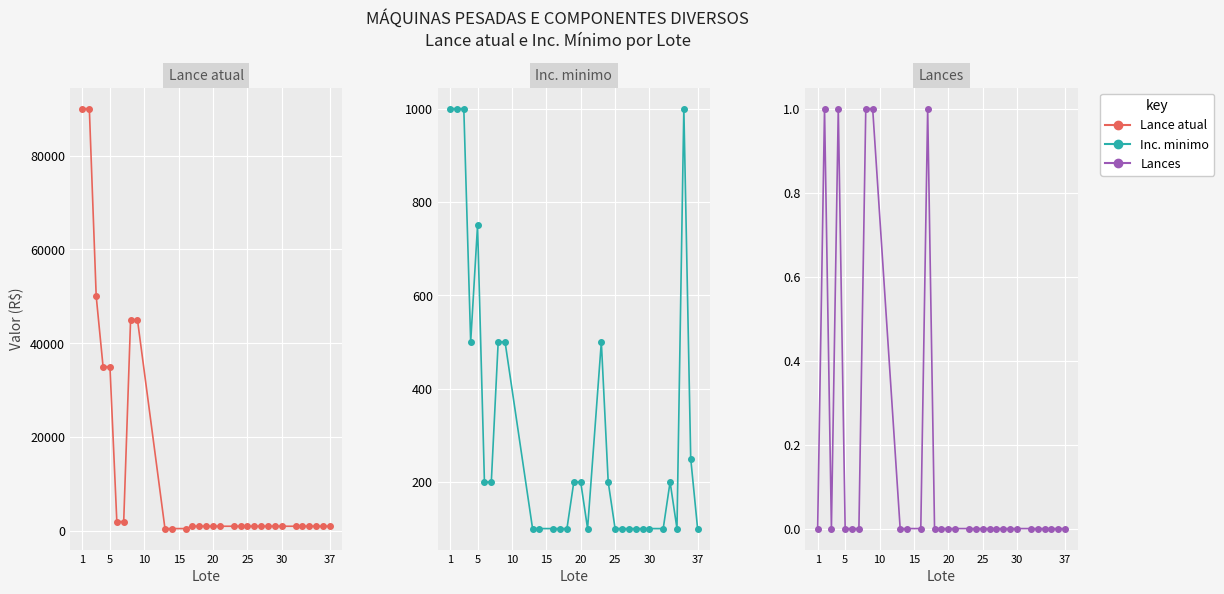

Which series has the largest total across all categories?

Lance atual